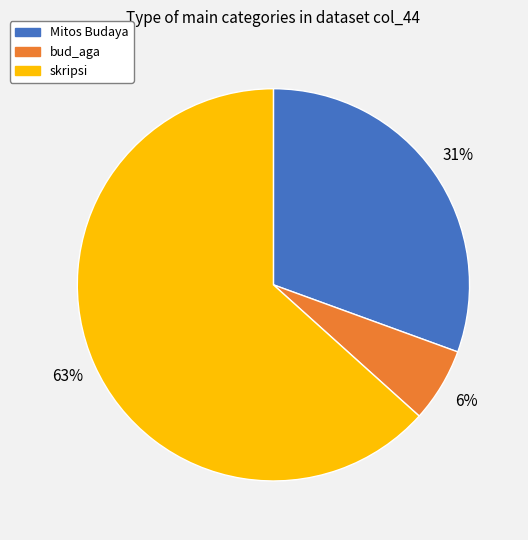

Combined, do skripsi and Mitos Budaya account for over 50%?

Yes